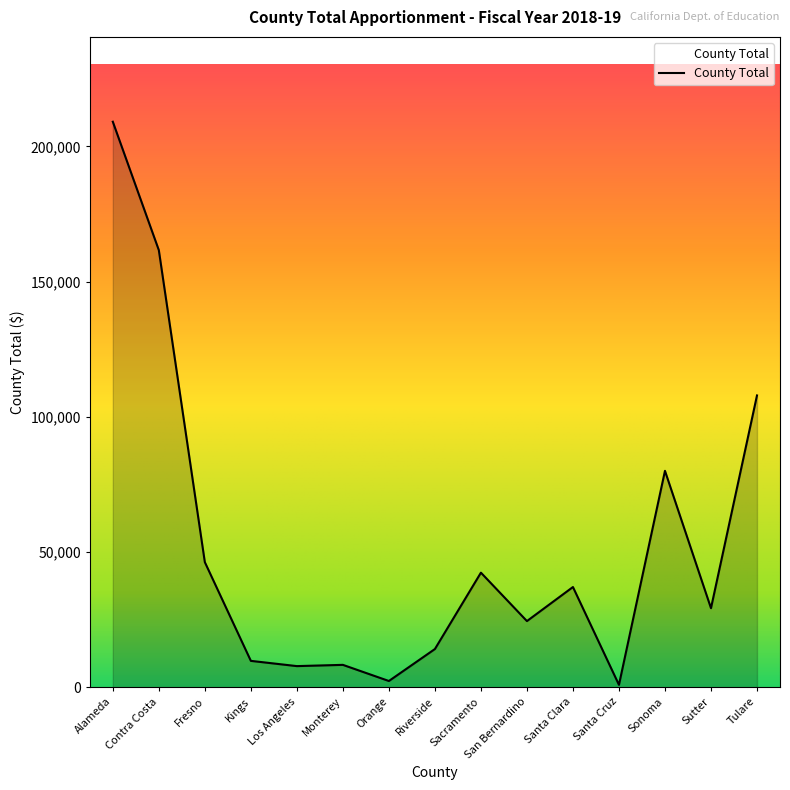

What is the ratio of the value at Sonoma to the value at Kings?

8.2